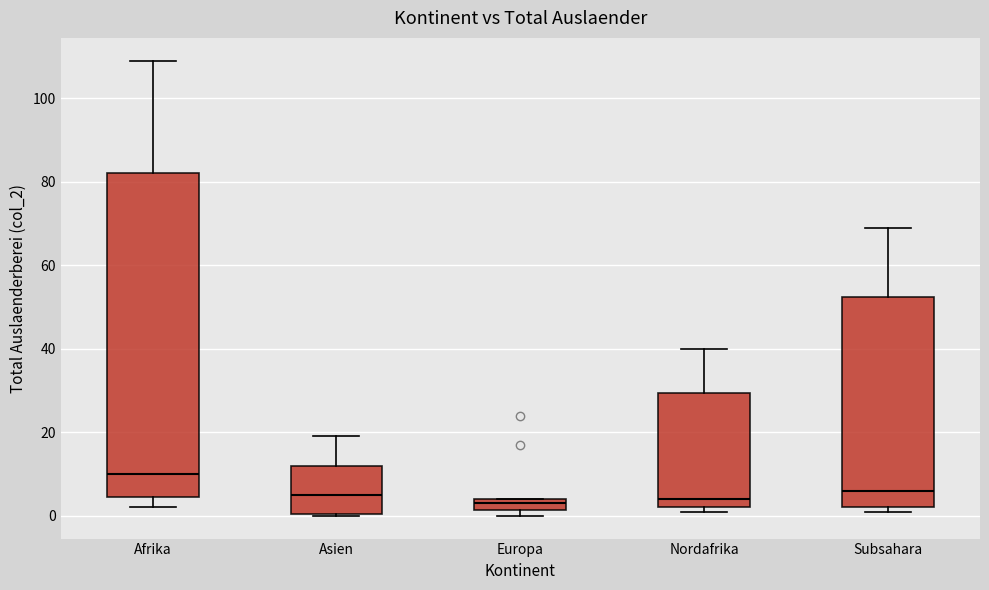

Where does the median line of the box for Nordafrika sit on the y-axis? The values are not printed on the chart, so give them approximately, as read against the axis.

4